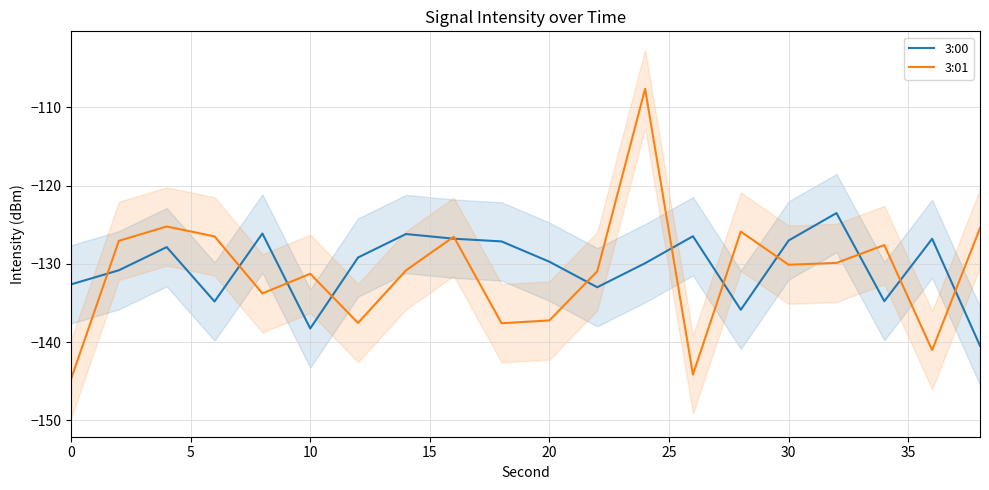

Which series has the largest total across all categories?

3:00